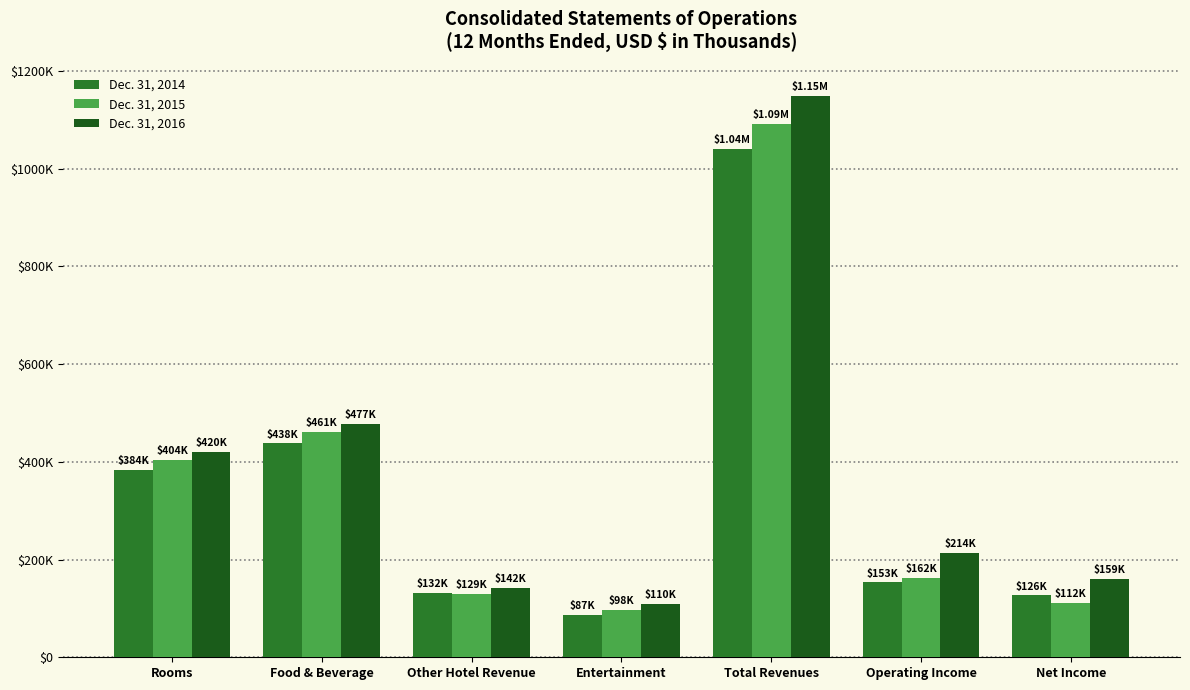

What are all the series names shown in the legend?

Dec. 31, 2014, Dec. 31, 2015, Dec. 31, 2016